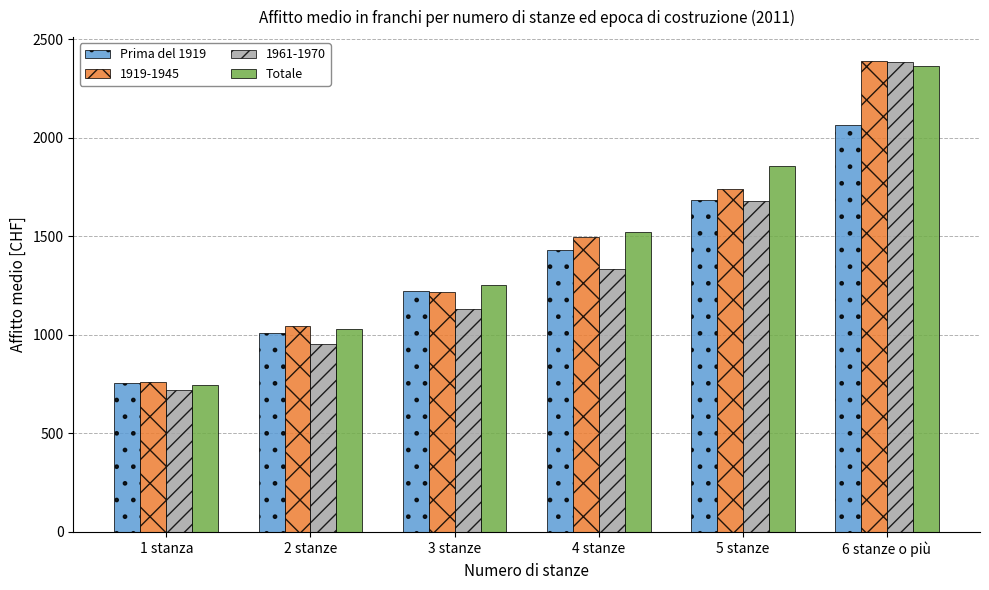

What are all the series names shown in the legend?

Prima del 1919, 1919-1945, 1961-1970, Totale